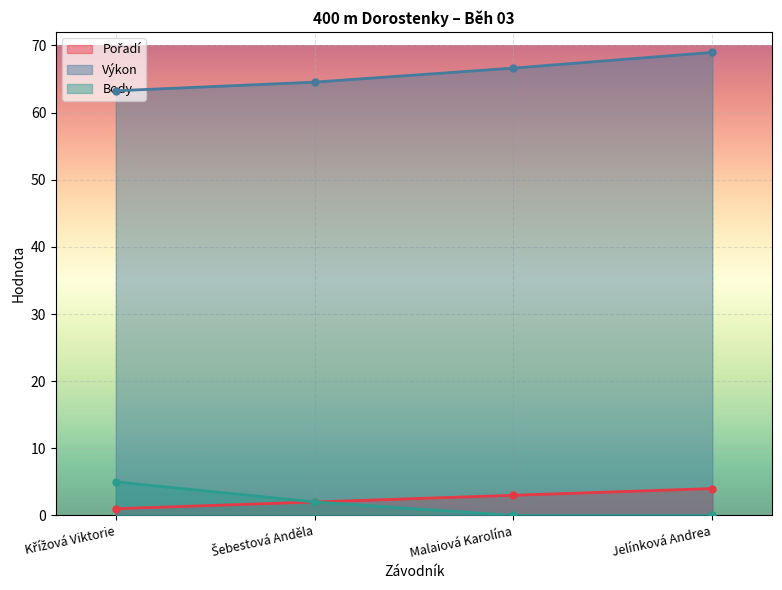

The value of Body at Jelínková Andrea is 2.5. True or false?

False